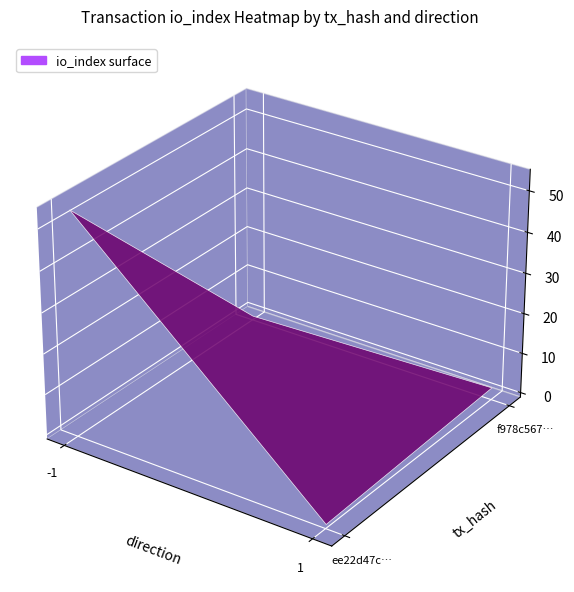

What is the difference between the ee22d47c… values at io_index and direction?

55